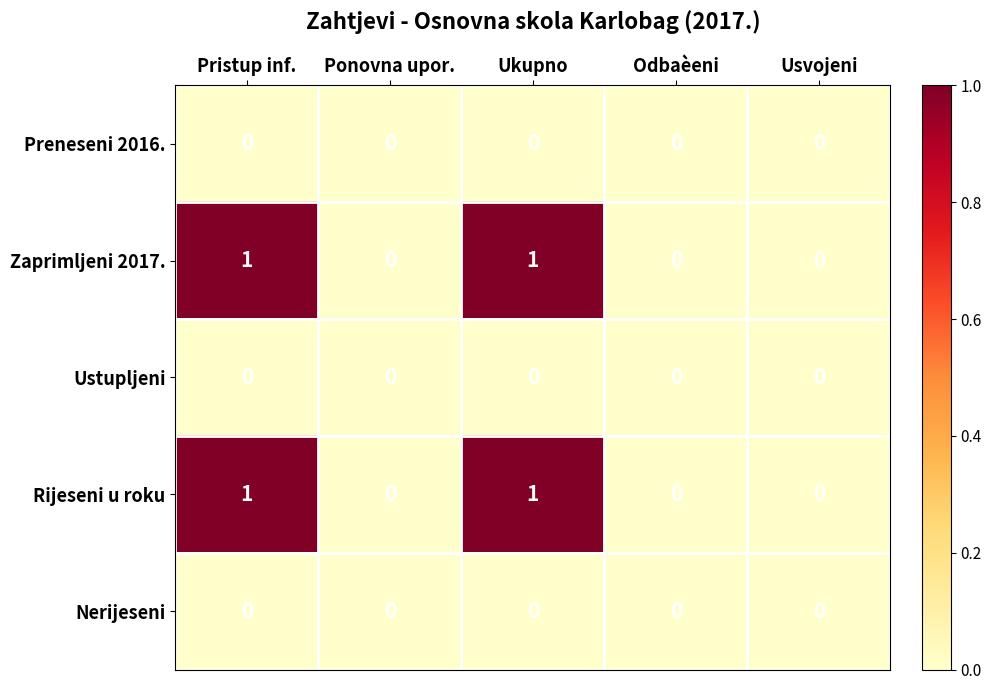

How many Zaprimljeni 2017. values are between 0 and 1?

5